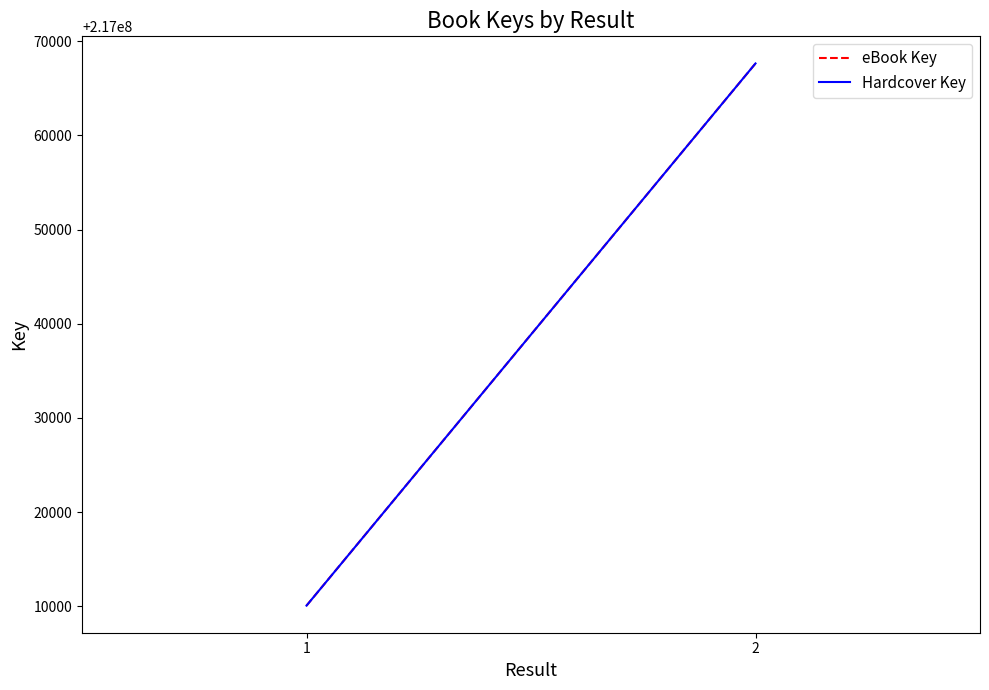

How many Hardcover Key values are between 217010068 and 217067650?

2